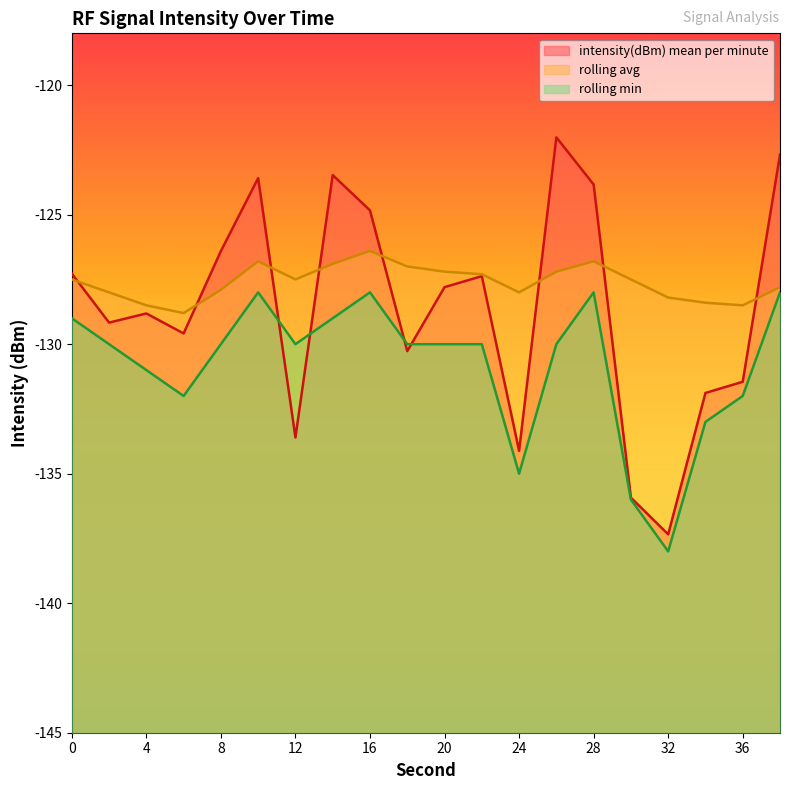

Which series ends up on top after the final intersection of intensity(dBm) mean per minute and rolling min?

intensity(dBm) mean per minute